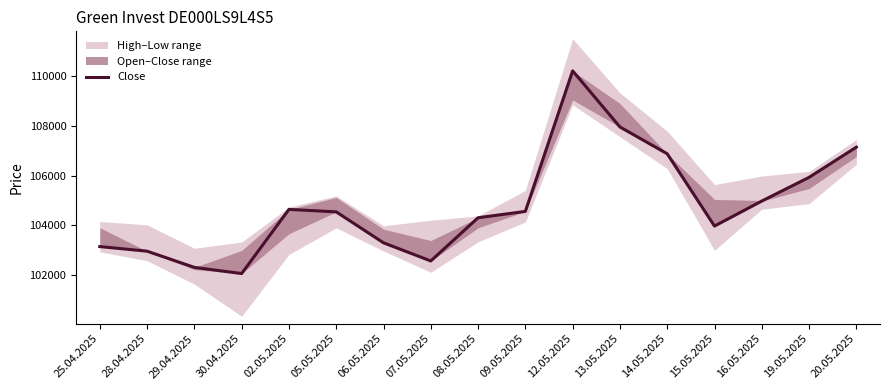

Read the value at 25.04.2025.

103135